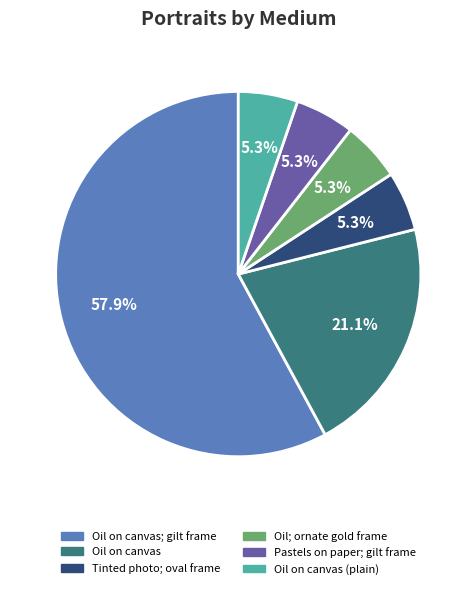

Does any single category account for the majority?

Yes